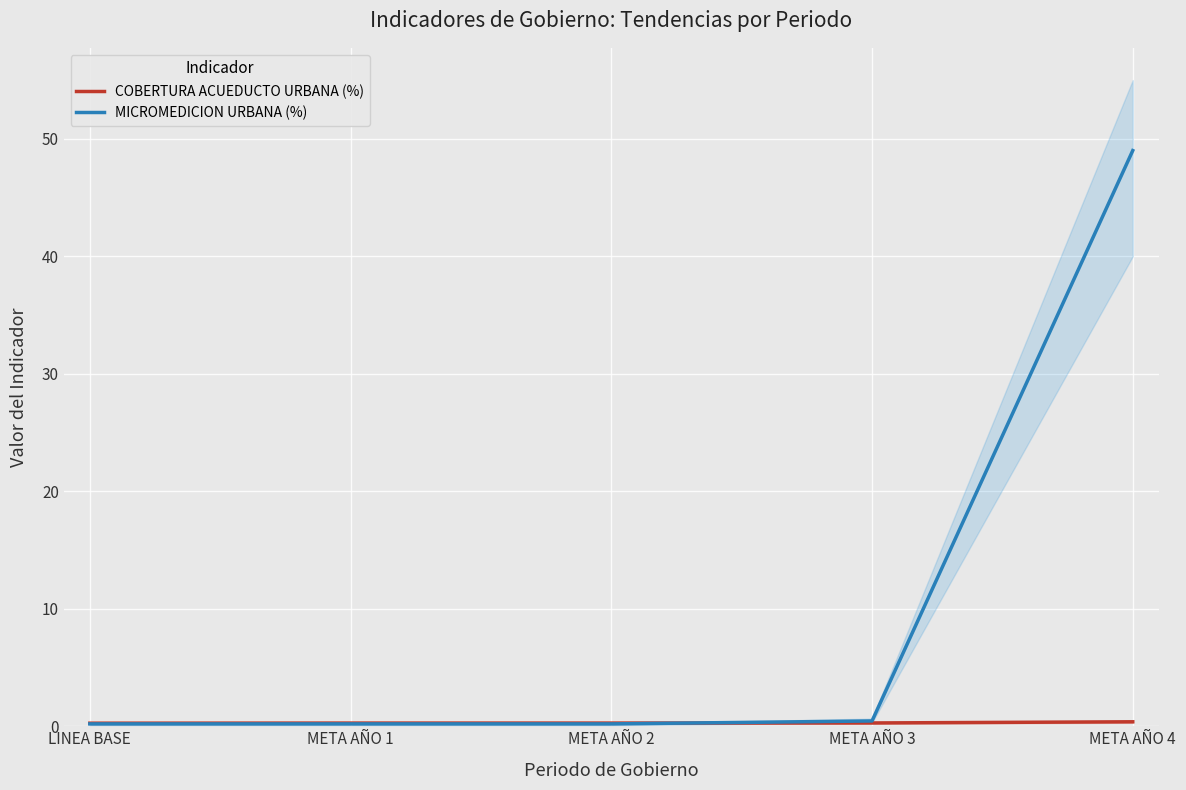

How many intersections are there between MICROMEDICION URBANA (%) and COBERTURA ACUEDUCTO URBANA (%)?

1